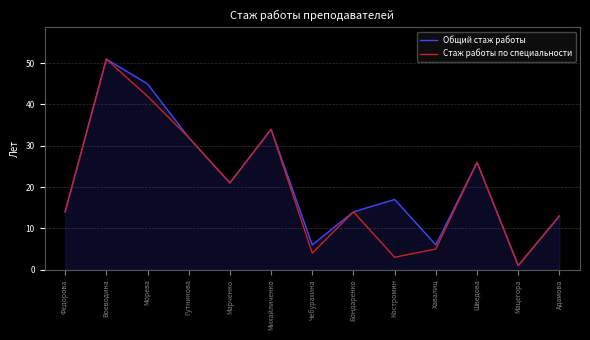

Where is the first local maximum for Общий стаж работы?

Воеводина